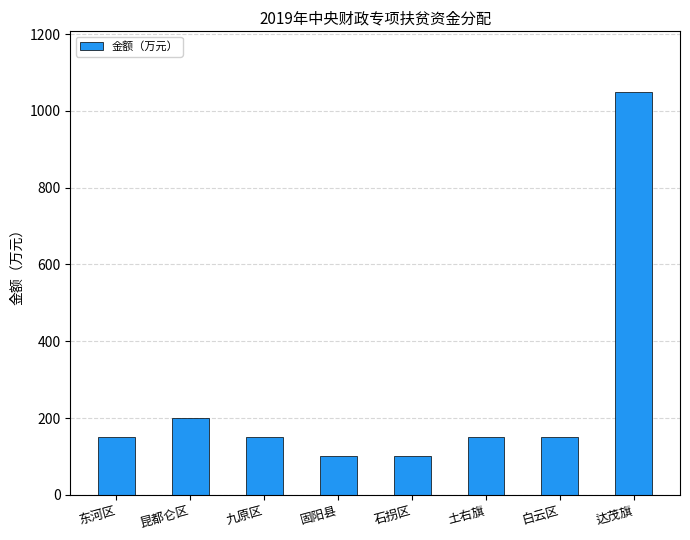

Count the number of data series in this chart.

1